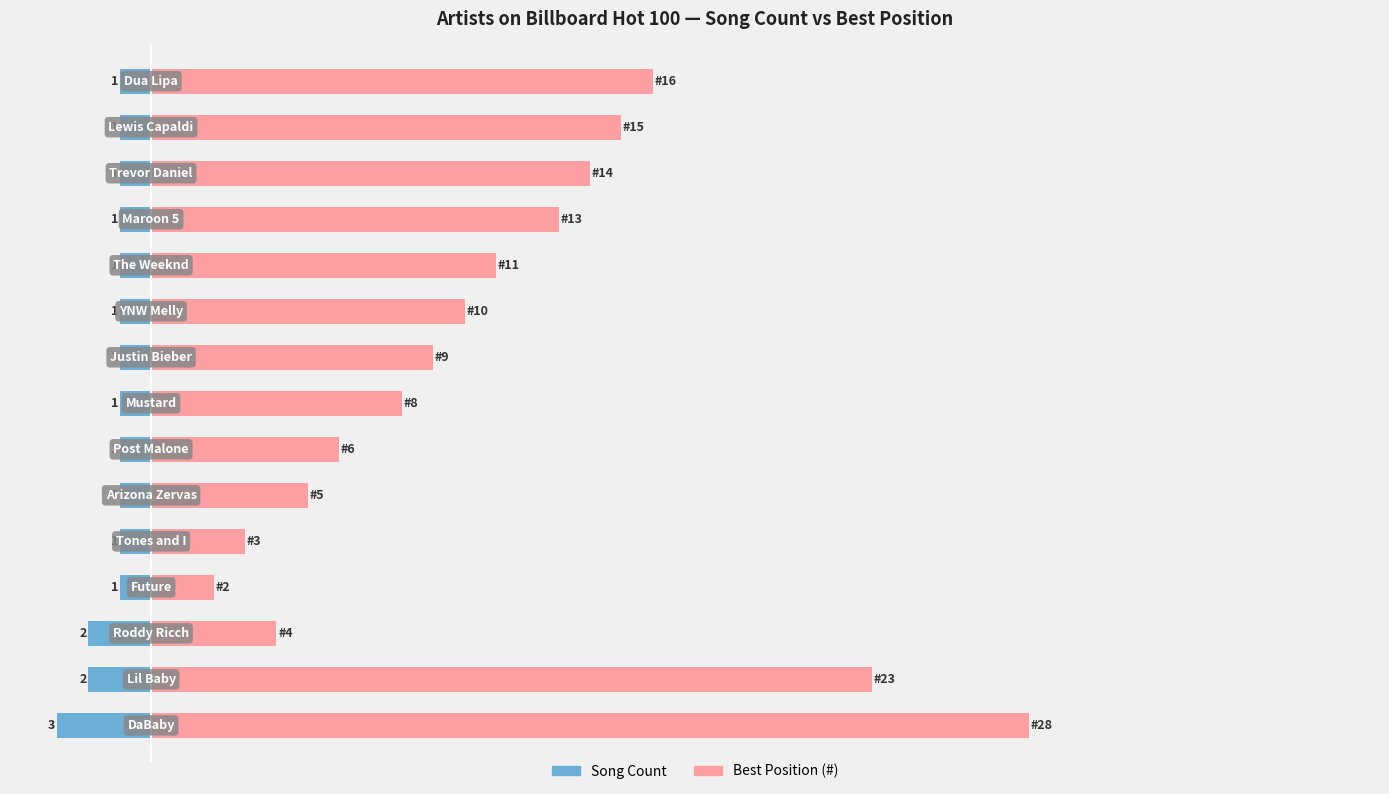

What is the difference between the maximum and minimum values in the Best Position series?

26